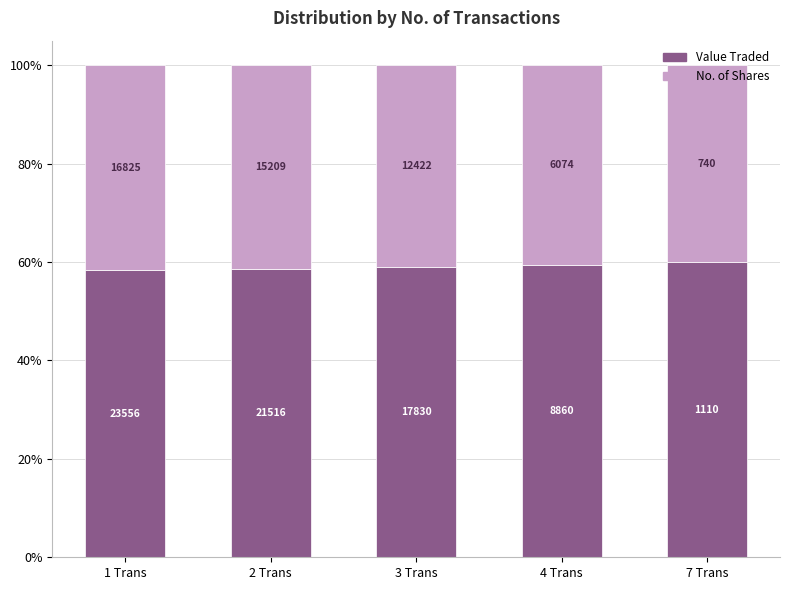

How many bars are there in total?

5